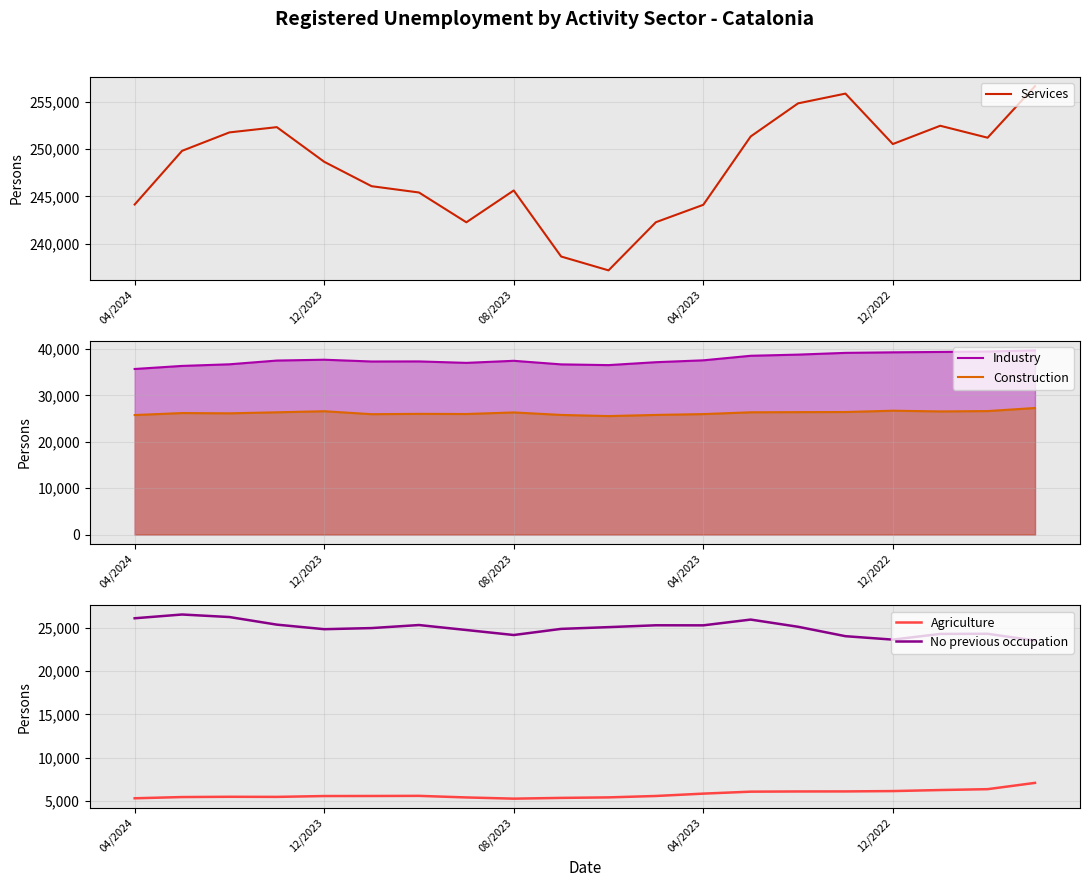

How many lines are shown in the chart?

5